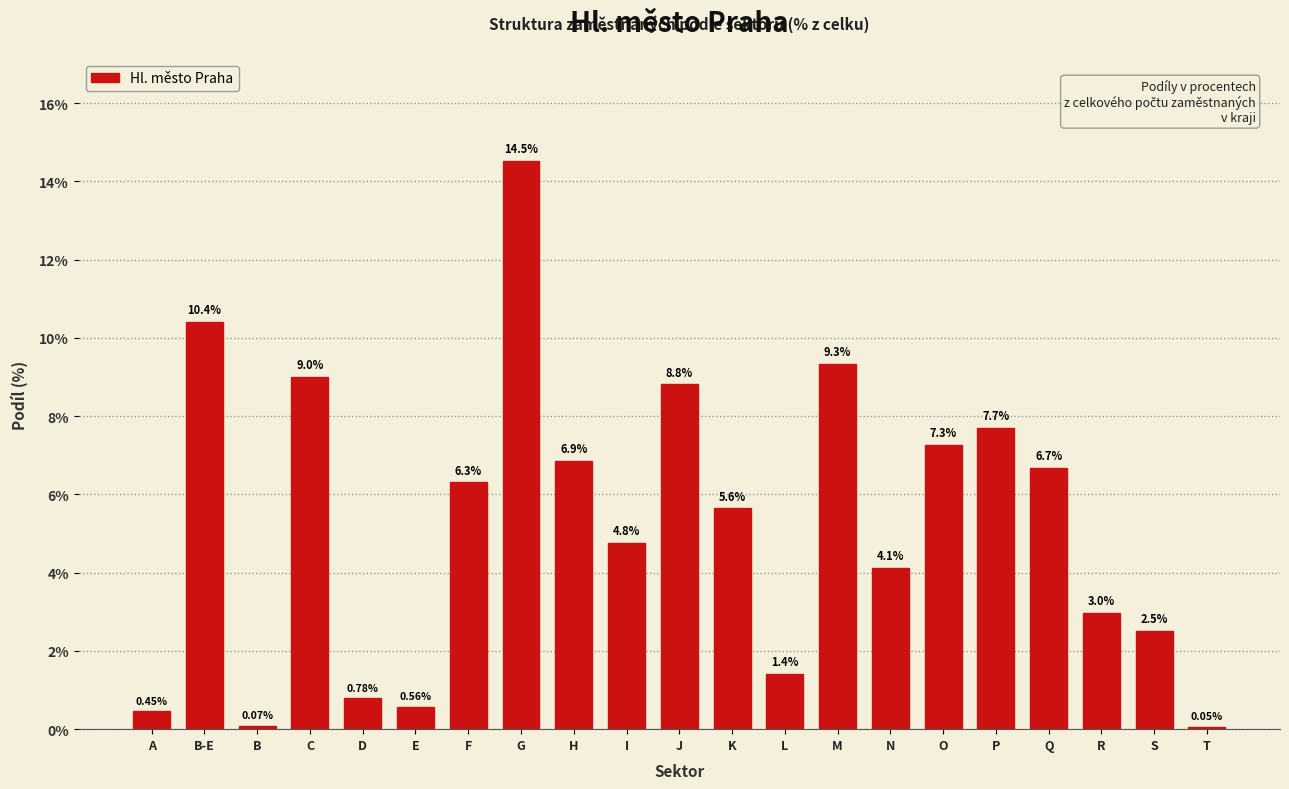

Which category has the highest value across all series?

G